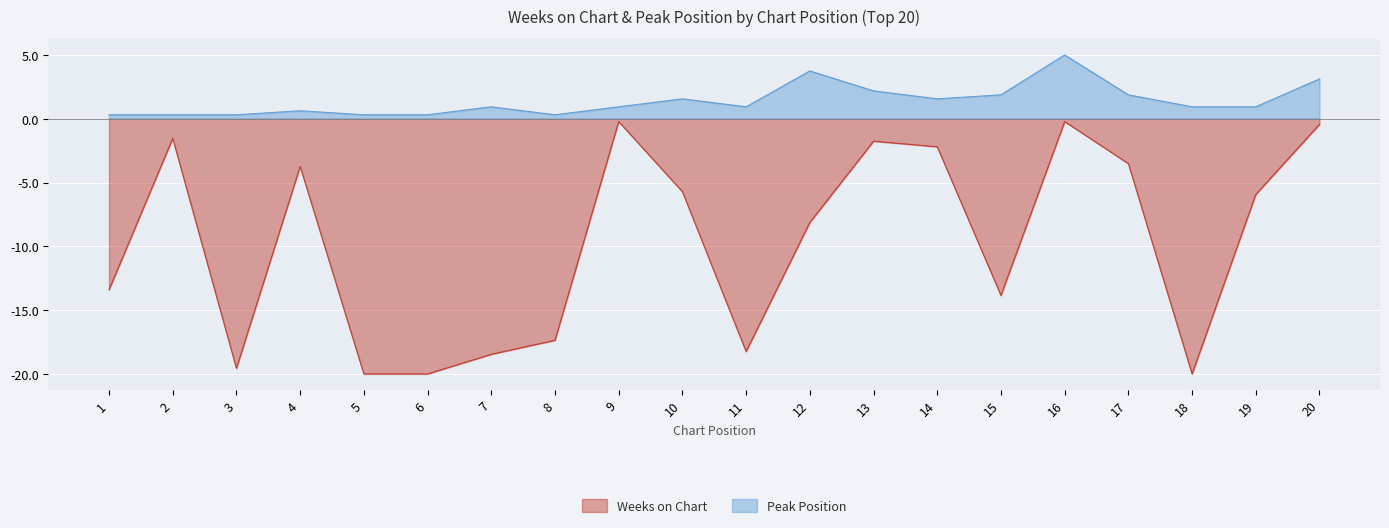

What are all the series names shown in the legend?

Weeks on Chart, Peak Position